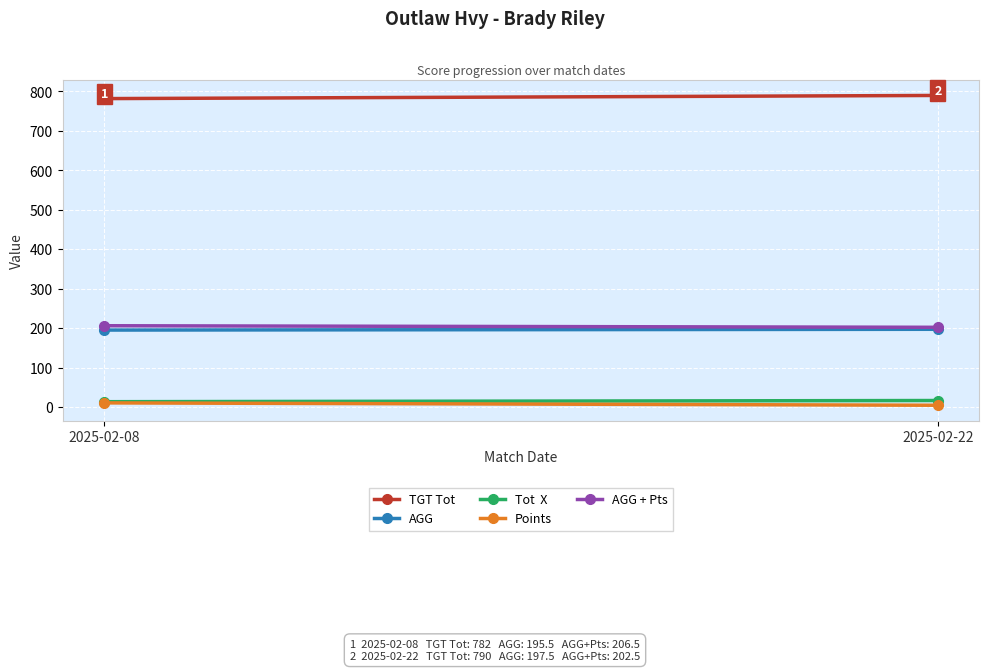

Rank the categories by TGT Tot value from lowest to highest.

2025-02-08, 2025-02-22